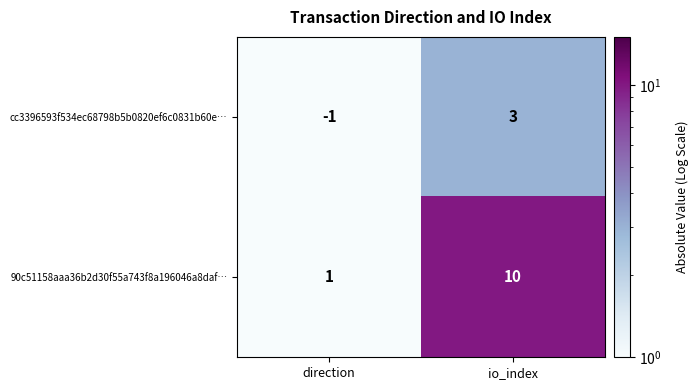

What is the difference between the cc3396593f534ec68798b5b0820ef6c0831b60e… values at io_index and direction?

4